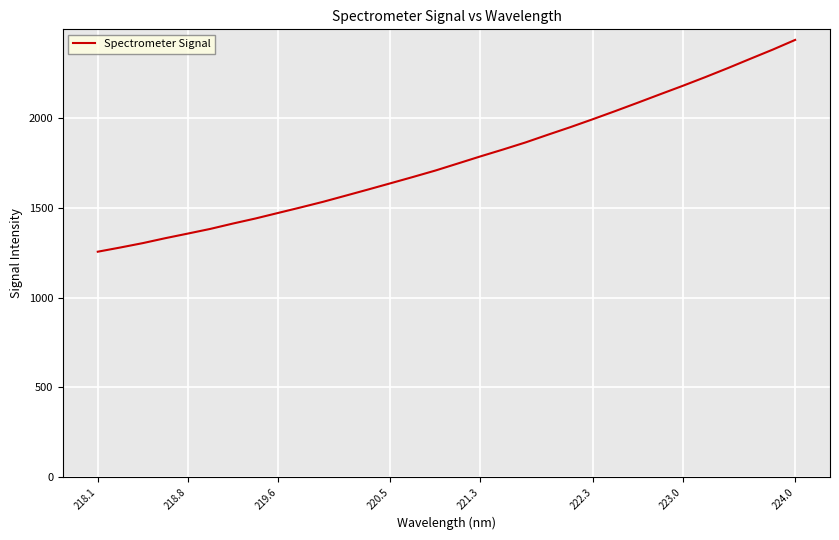

What is the maximum value shown in the chart?

2436.4